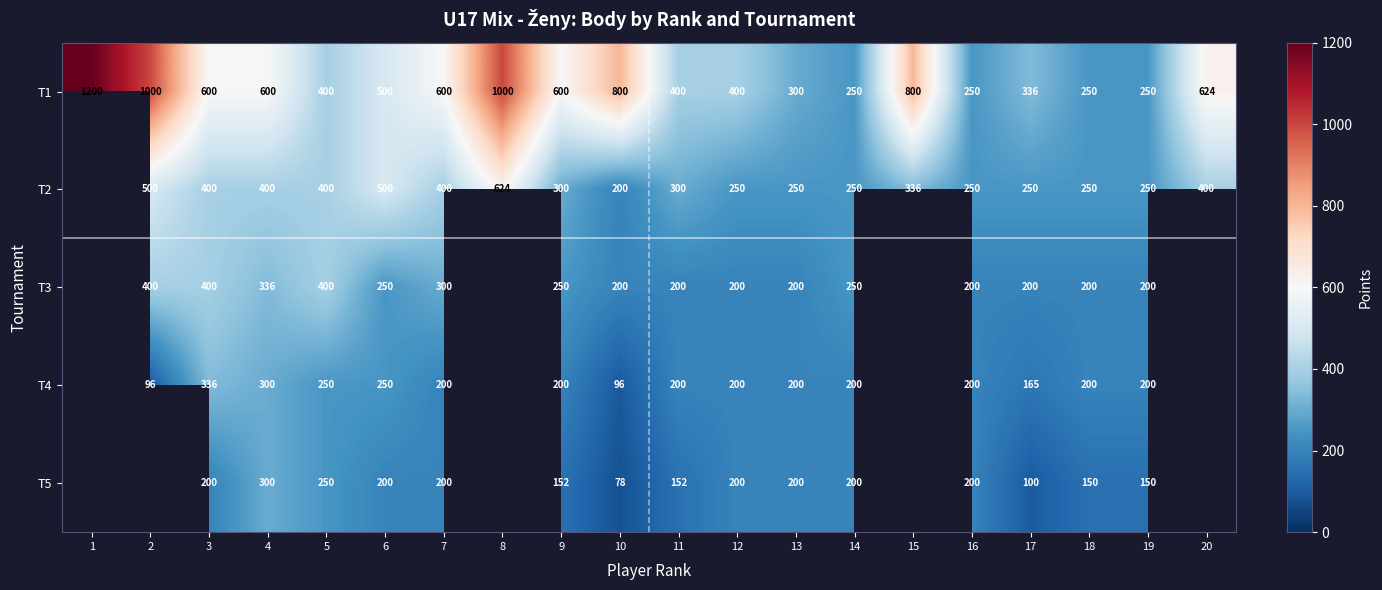

What is the total value across all series at 13?

1150